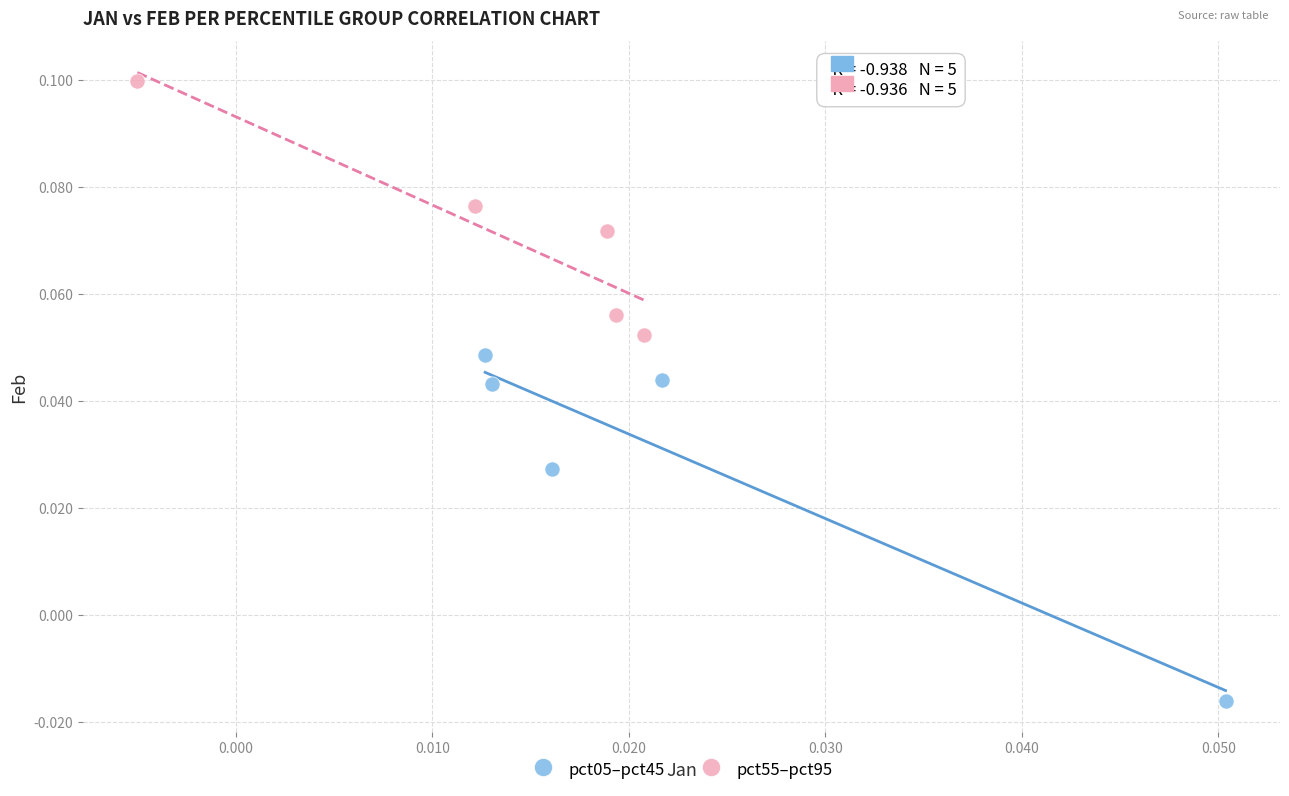

Which series reaches the maximum Y coordinate?

pct55–pct95